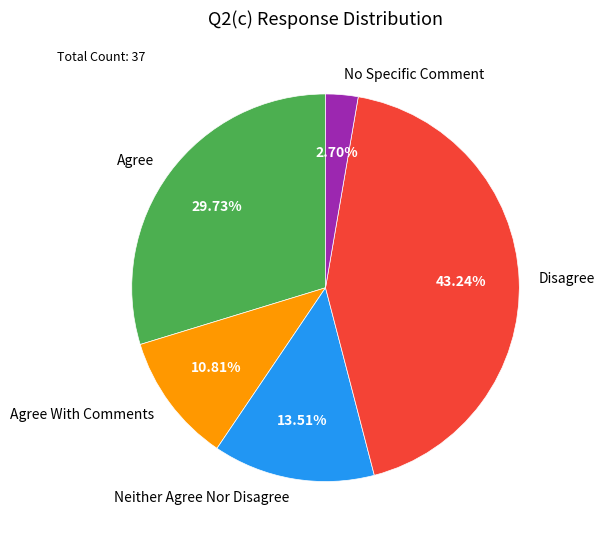

Is the sum of No Specific Comment and Neither Agree Nor Disagree greater than half?

No